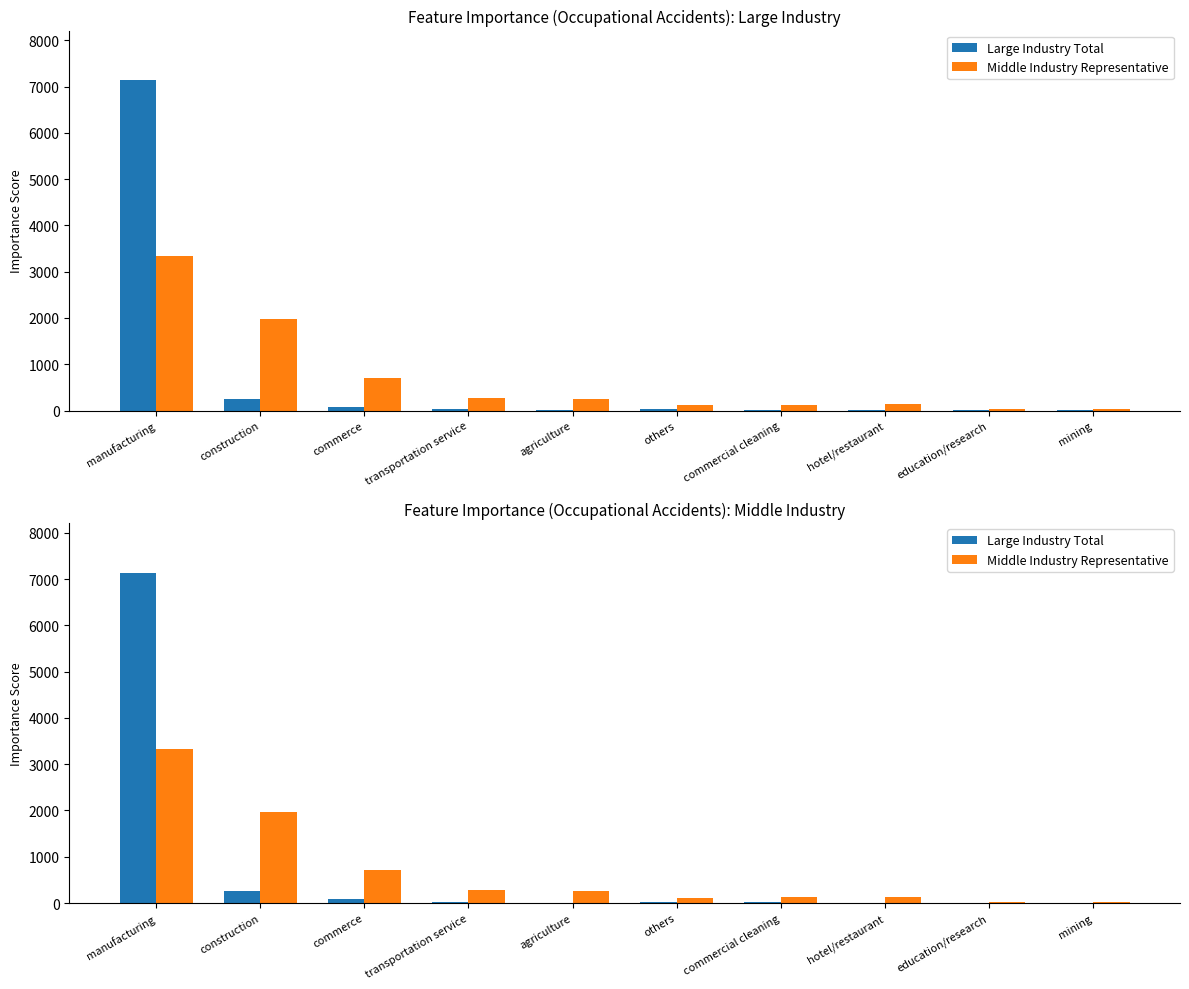

Reading left to right, extract all data points from this chart.

Large Industry Total: manufacturing=7140	construction=259	commerce=78	transportation service=30	agriculture=2	others=33	commercial cleaning=12	hotel/restaurant=7	education/research=5	mining=4
Middle Industry Representative: manufacturing=3330	construction=1969	commerce=711	transportation service=275	agriculture=254	others=117	commercial cleaning=121	hotel/restaurant=139	education/research=31	mining=29